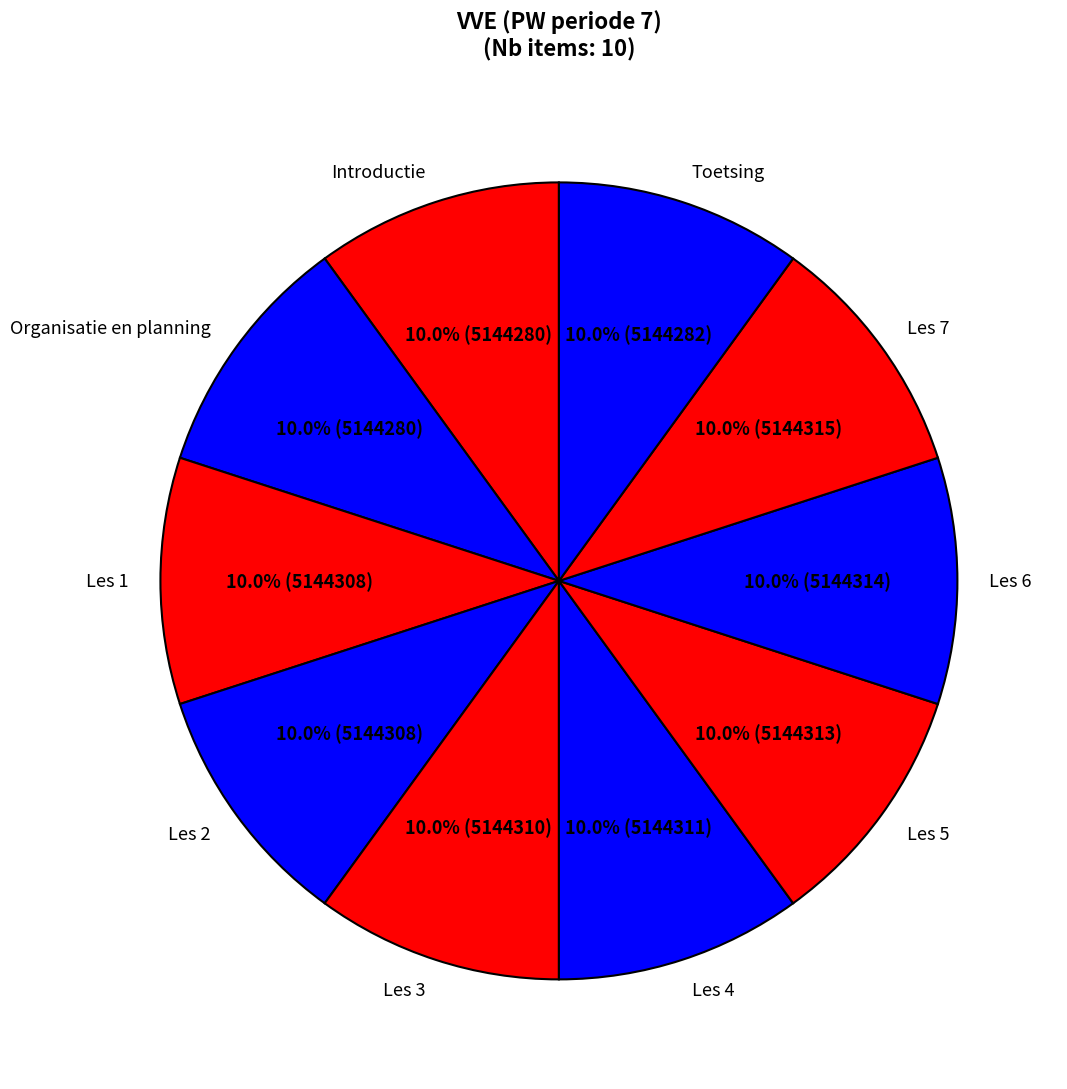

To the nearest percent, what percentage of the pie is Les 7?

10%